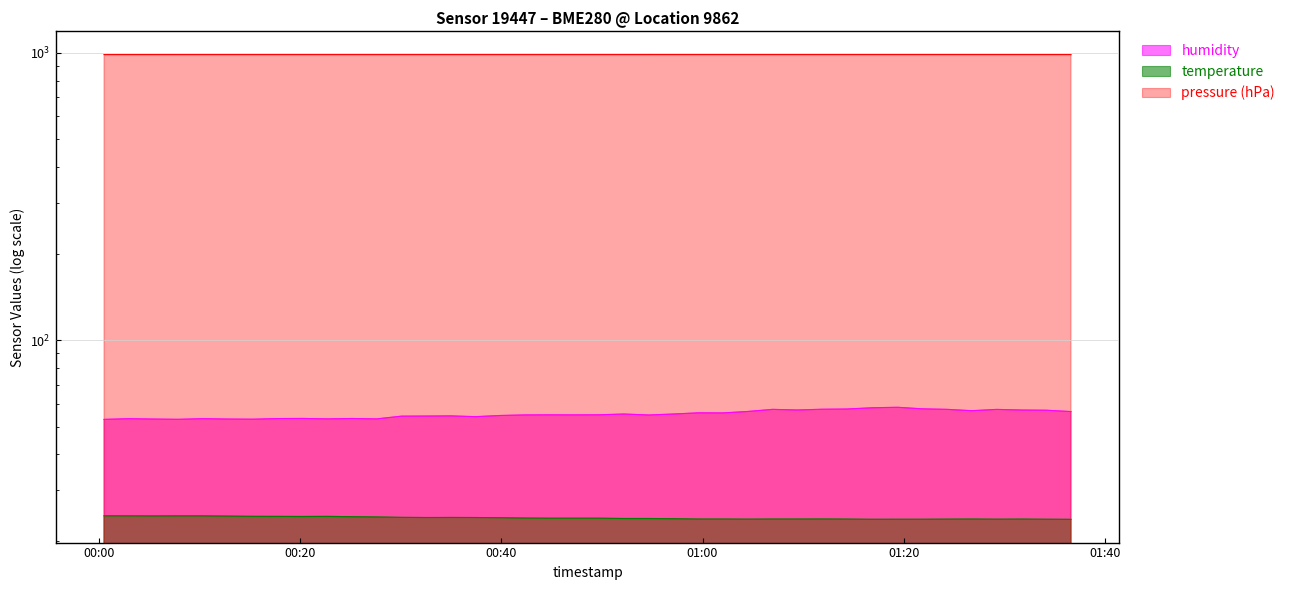

At which category does the chart reach its minimum across all series?

2022-07-19T01:36:38